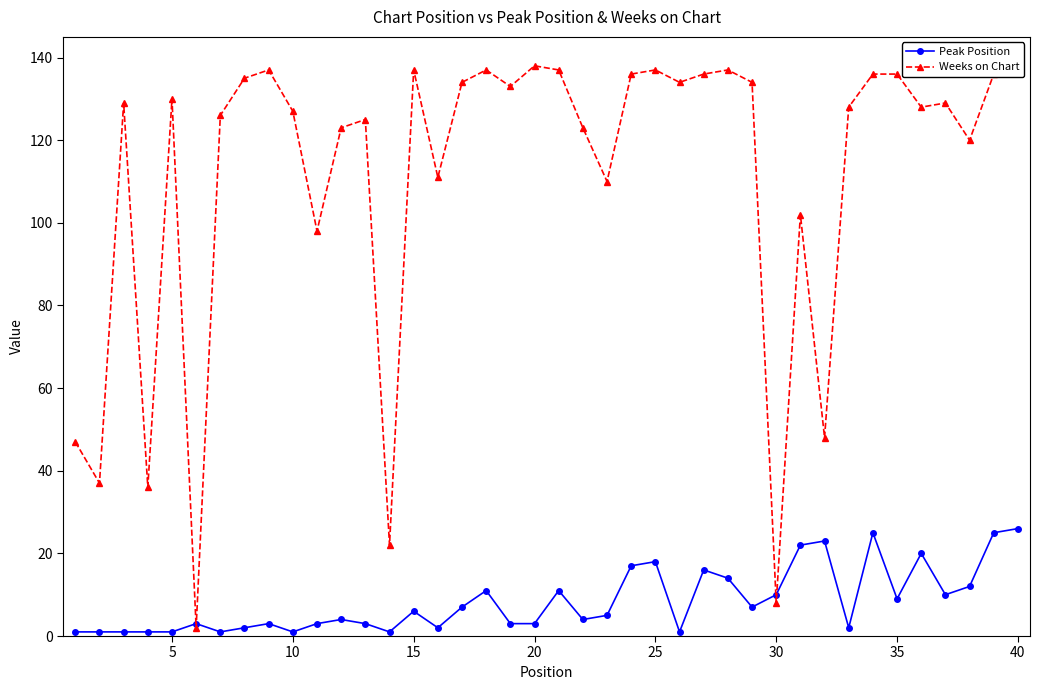

Which series has the widest spread of values?

Weeks on Chart